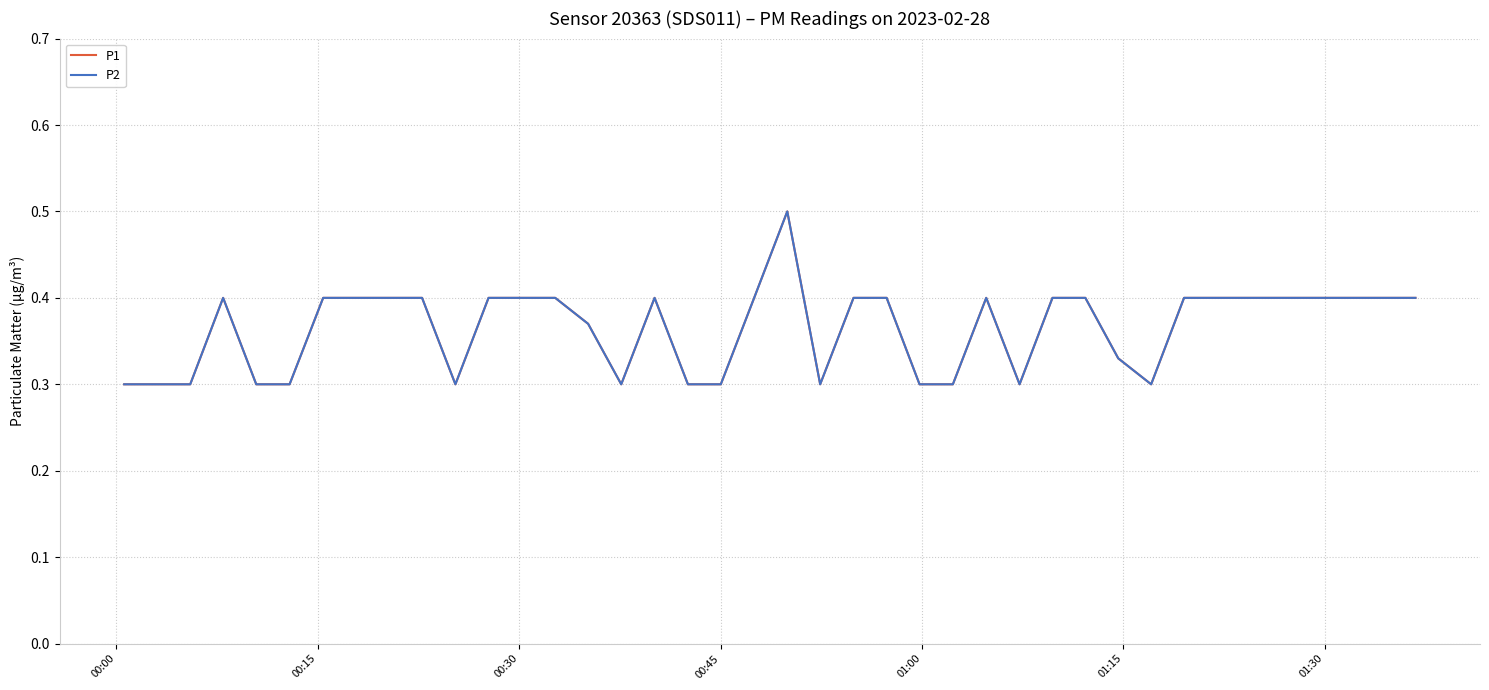

Which series has the widest spread of values?

P1